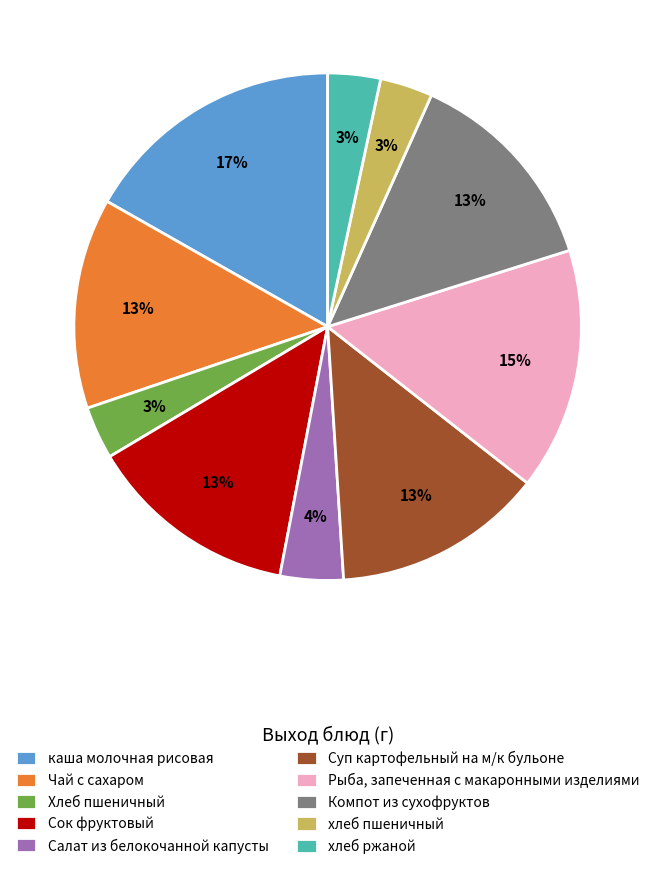

To the nearest percent, what is the average slice percentage?

10%